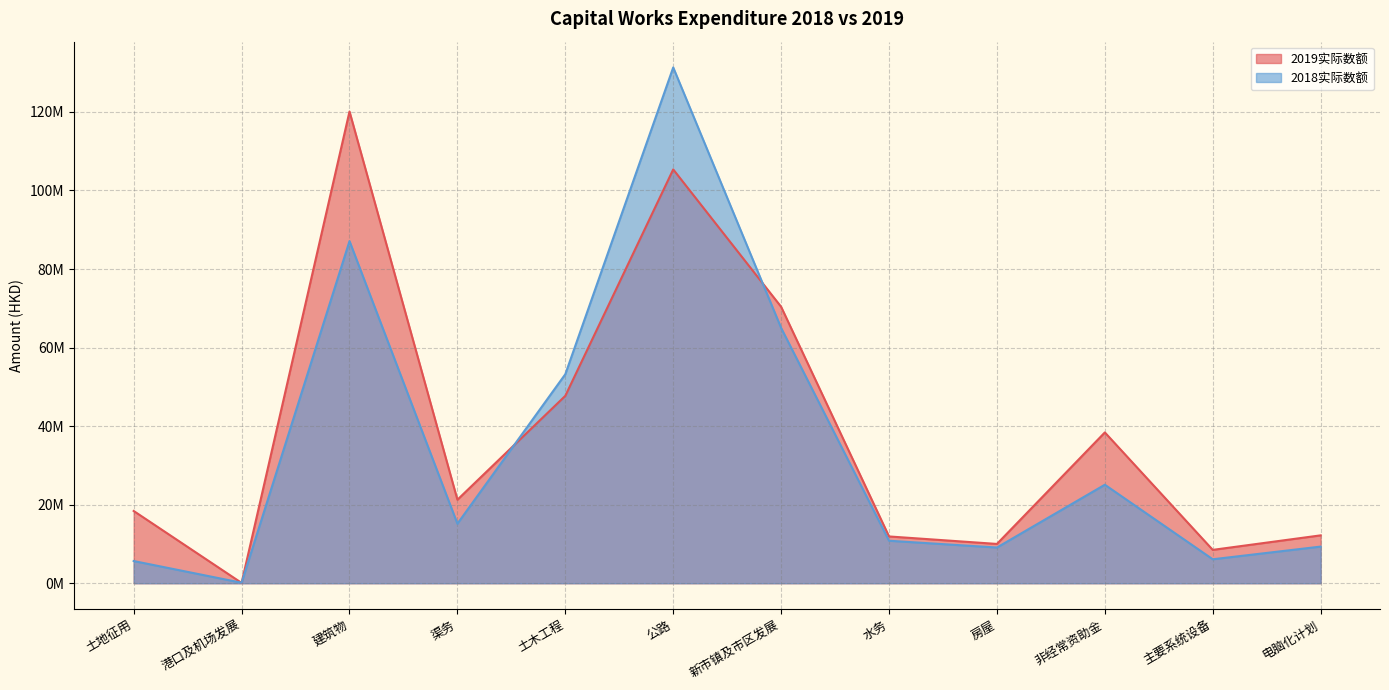

Which series has the largest total across all categories?

2019实际数额